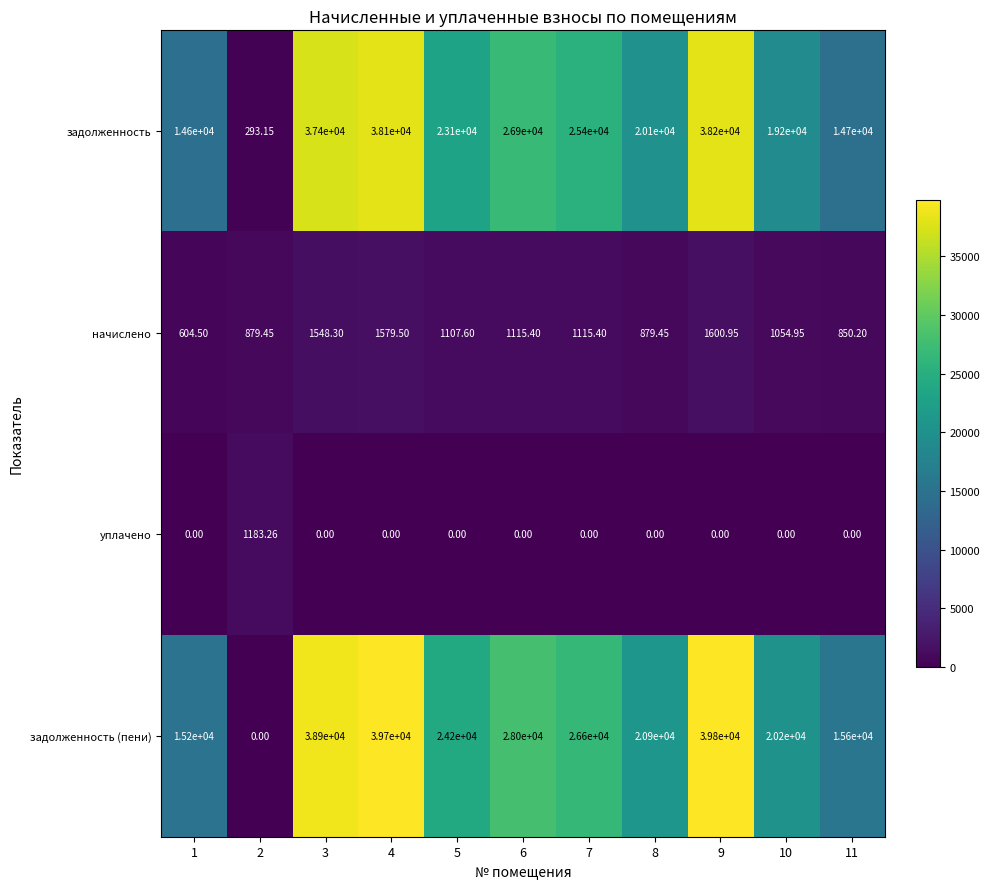

Which series has the largest total across all categories?

задолженность (пени)